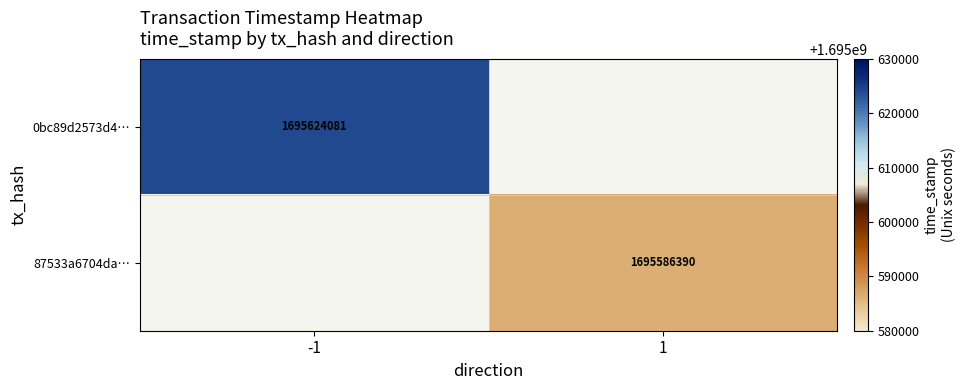

The value of 0bc89d2573d4… at -1 is 2556957938. True or false?

False